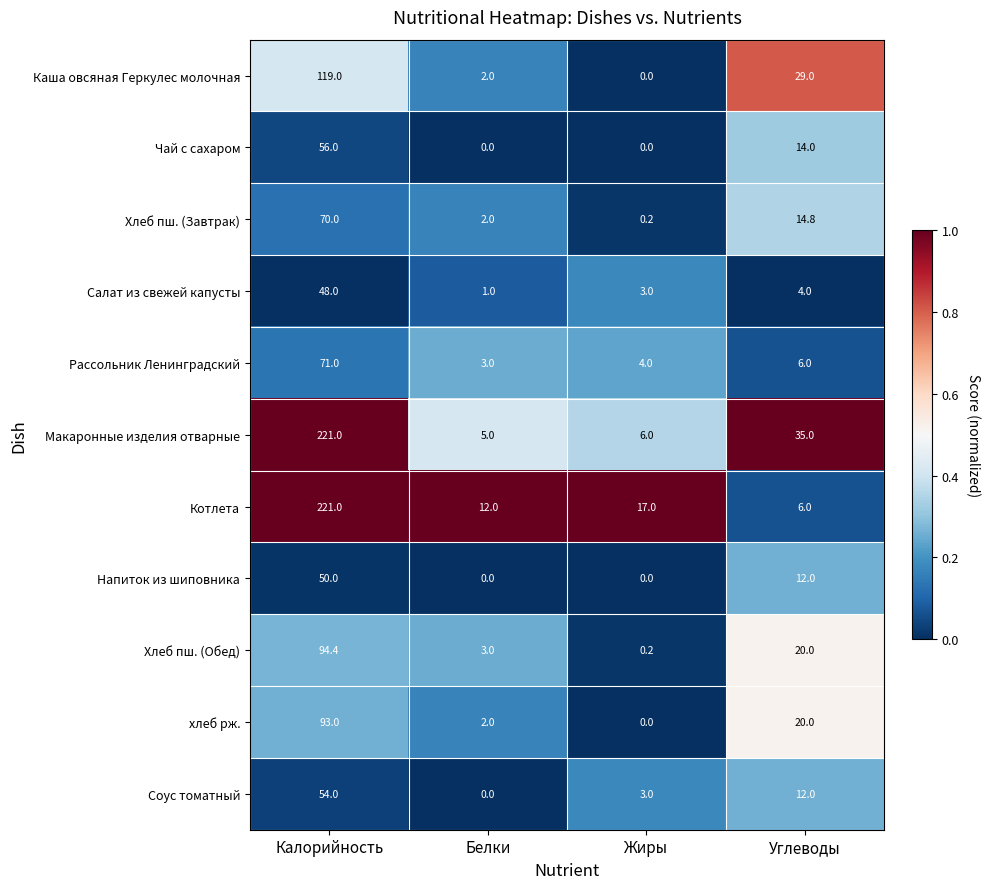

What is the difference between the maximum and minimum values in the Рассольник Ленинградский series?

68.0